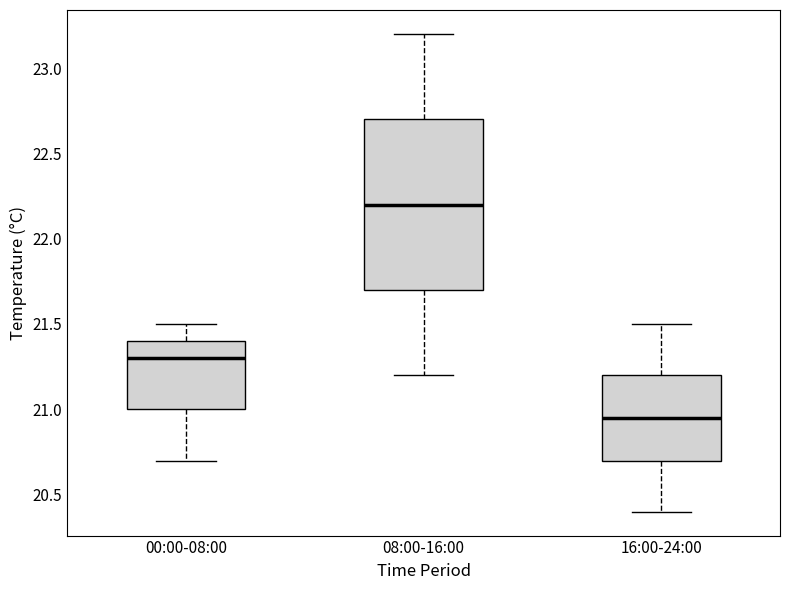

Which box has the highest median line?

08:00-16:00